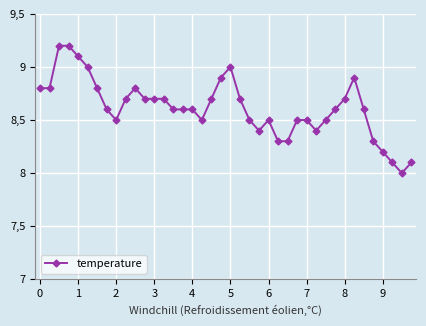

Is this an area chart (filled region under the line)?

No